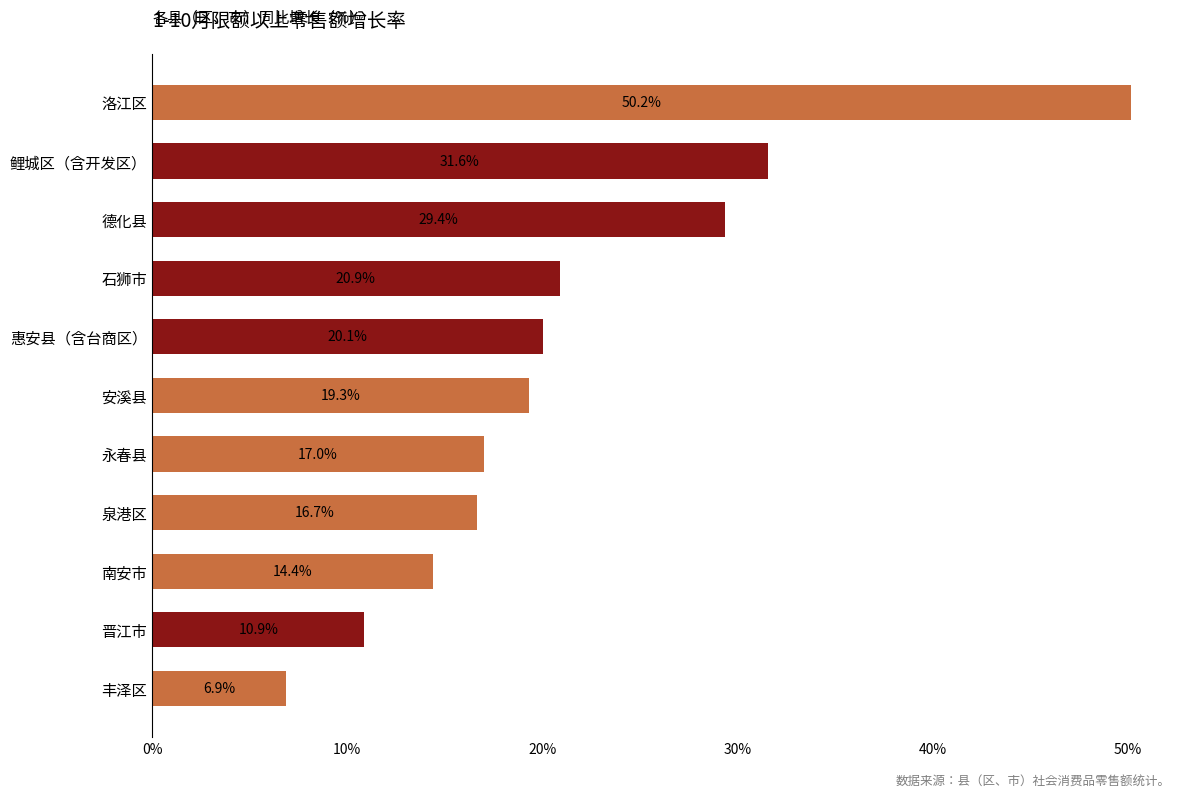

How many values are below 19?

5